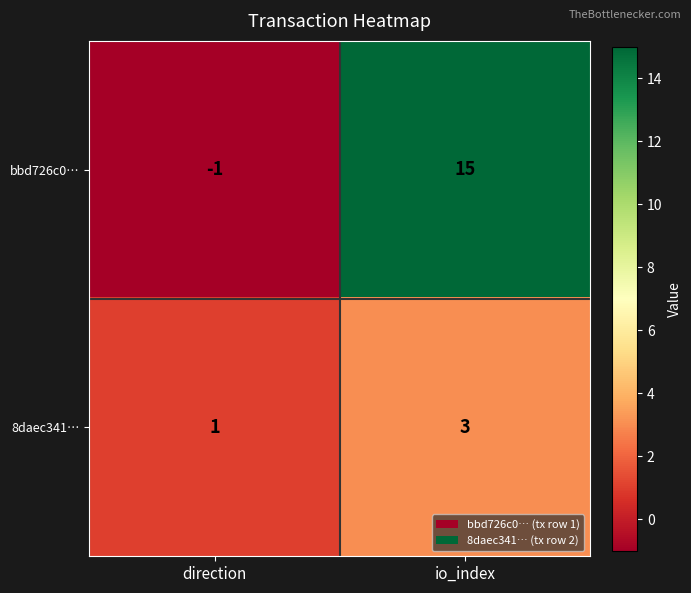

Rank the series by their maximum value, from highest to lowest.

bbd726c0…, 8daec341…